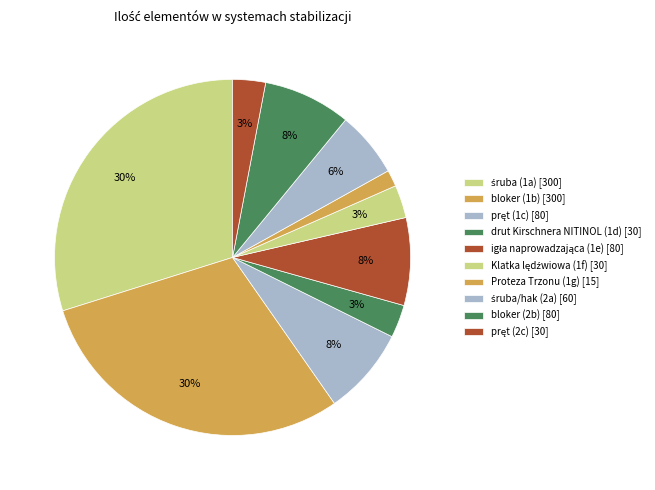

How many segments does this pie chart have?

10